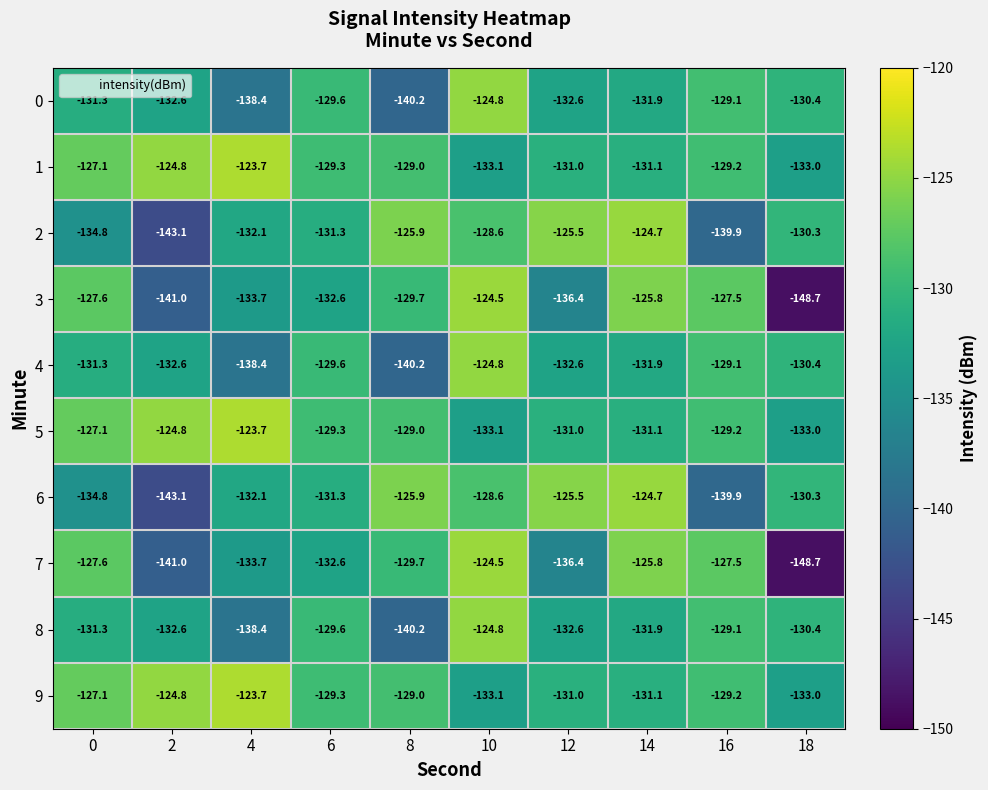

At which label is 2 closest to -133?

4